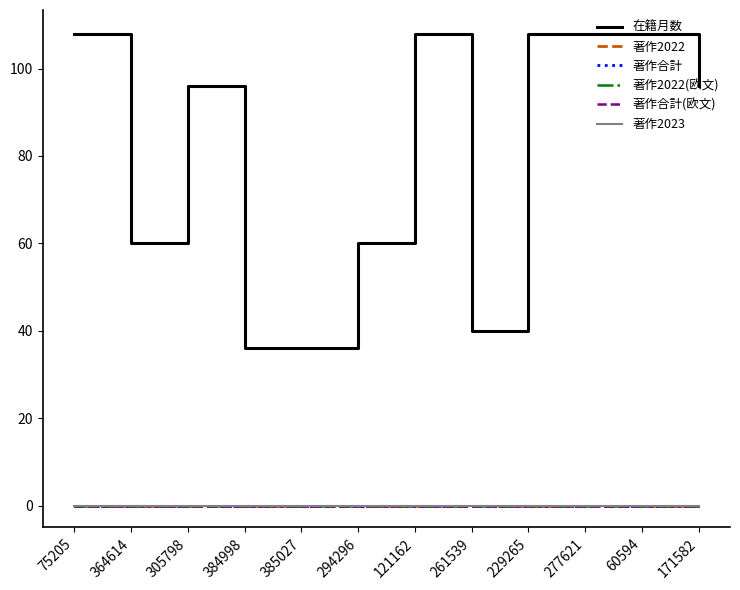

Does the chart have visible grid lines?

No